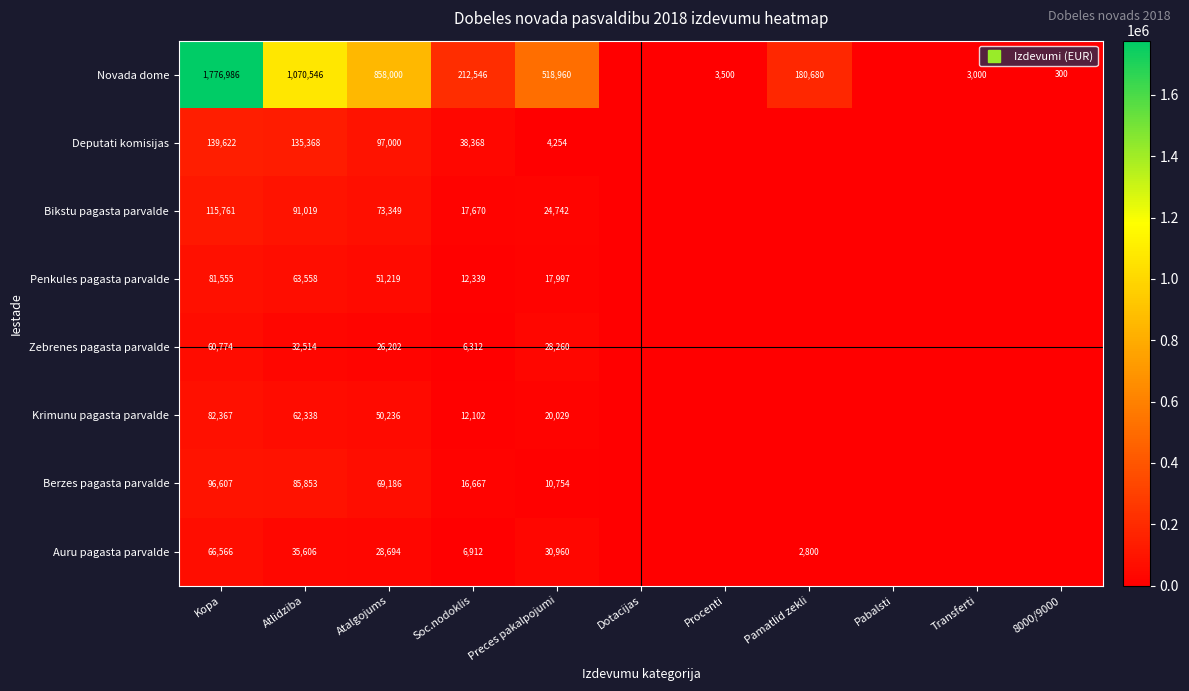

At Transferti, list the series in order from largest to smallest.

Novada dome, Deputati komisijas, Bikstu pagasta parvalde, Penkules pagasta parvalde, Zebrenes pagasta parvalde, Krimunu pagasta parvalde, Berzes pagasta parvalde, Auru pagasta parvalde